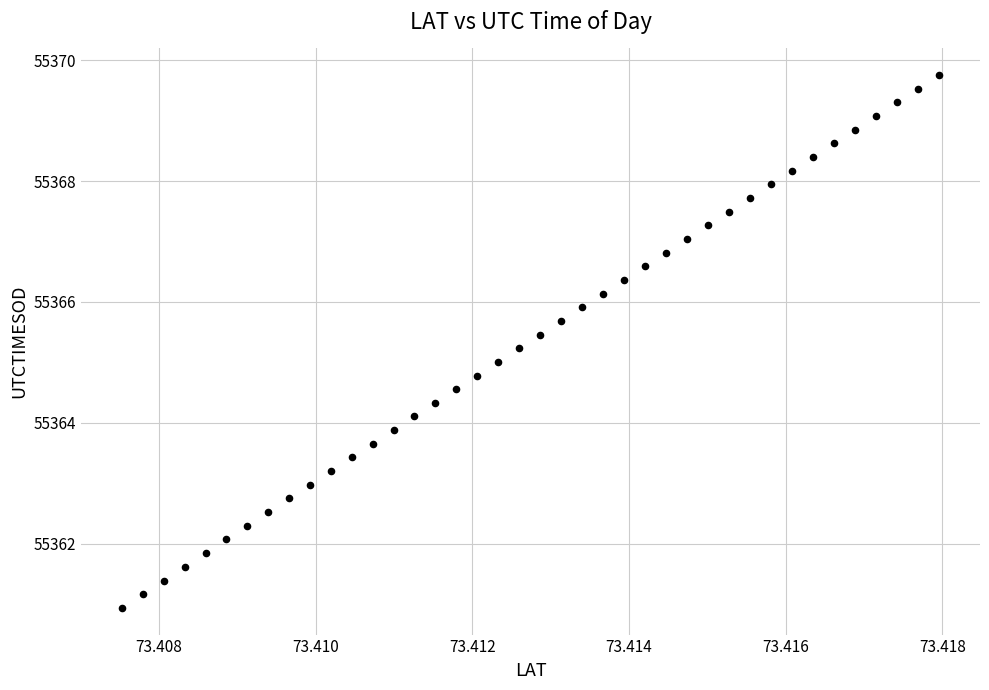

What is the range of Y values (max minus min)?

8.8